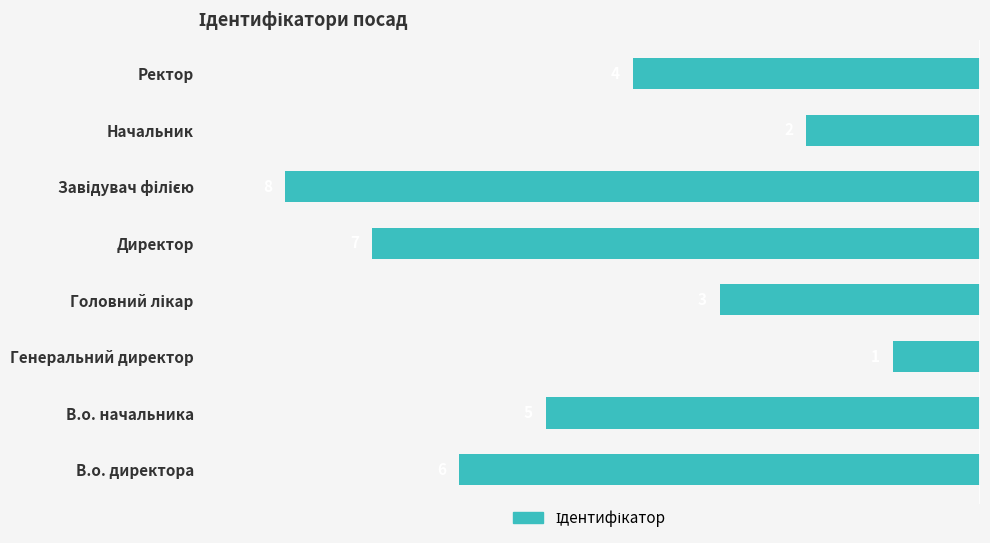

How many bars are there in total?

8